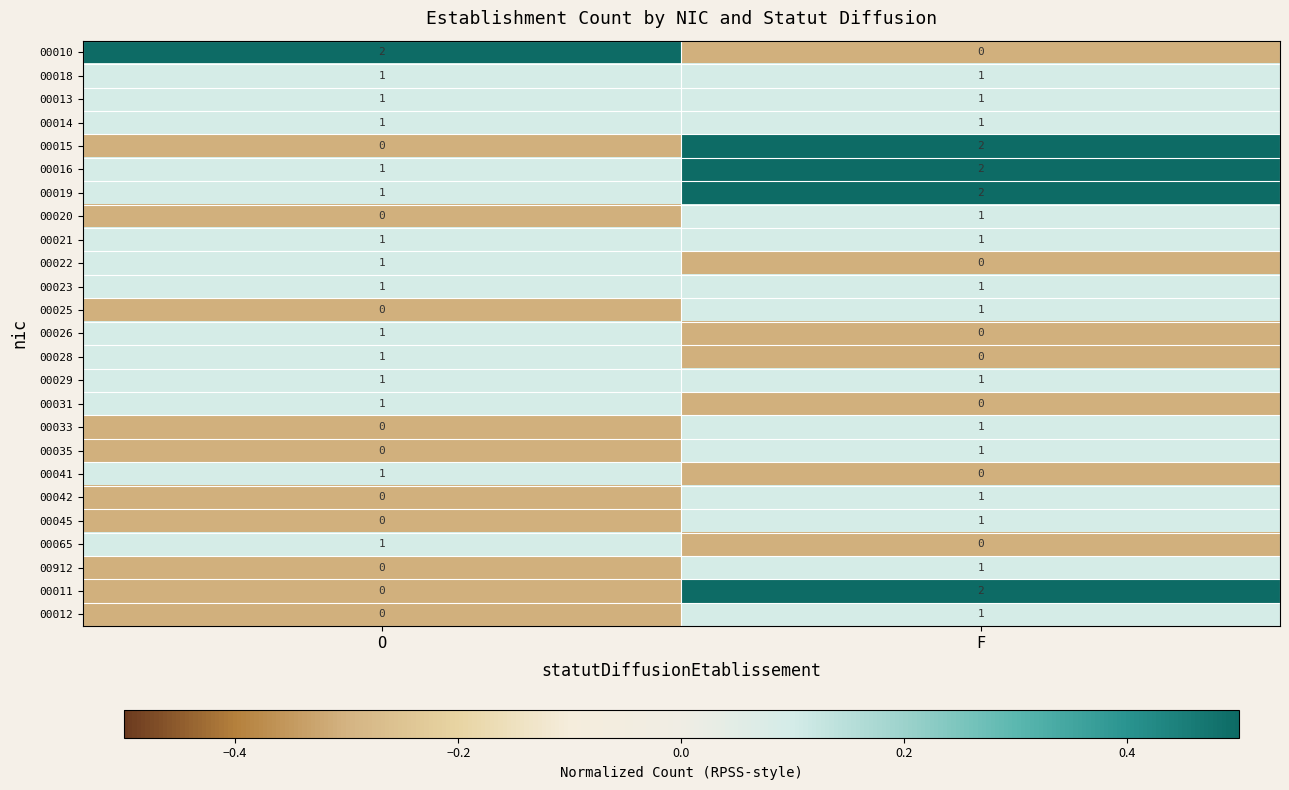

Where is 00019 nearest to the value 1?

O